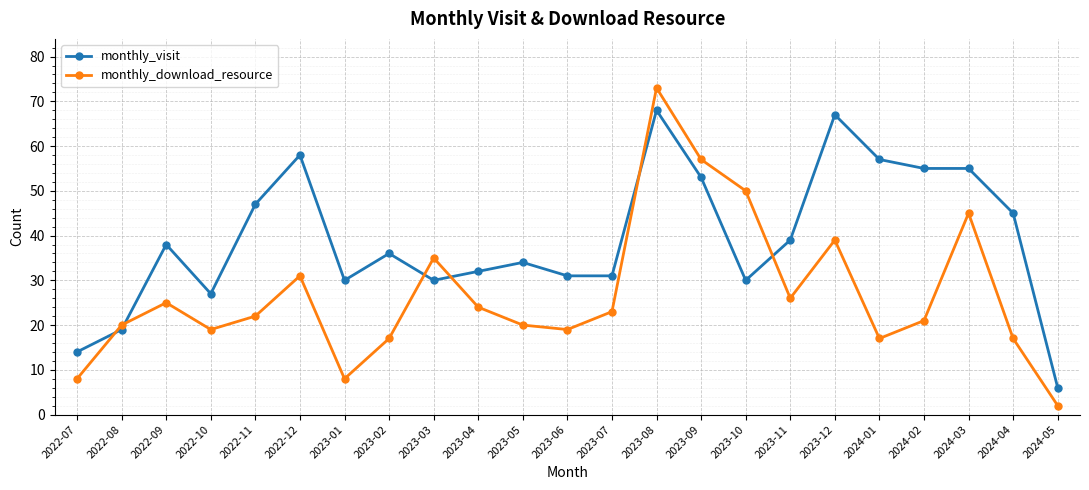

Rank the series by their maximum value, from highest to lowest.

monthly_download_resource, monthly_visit